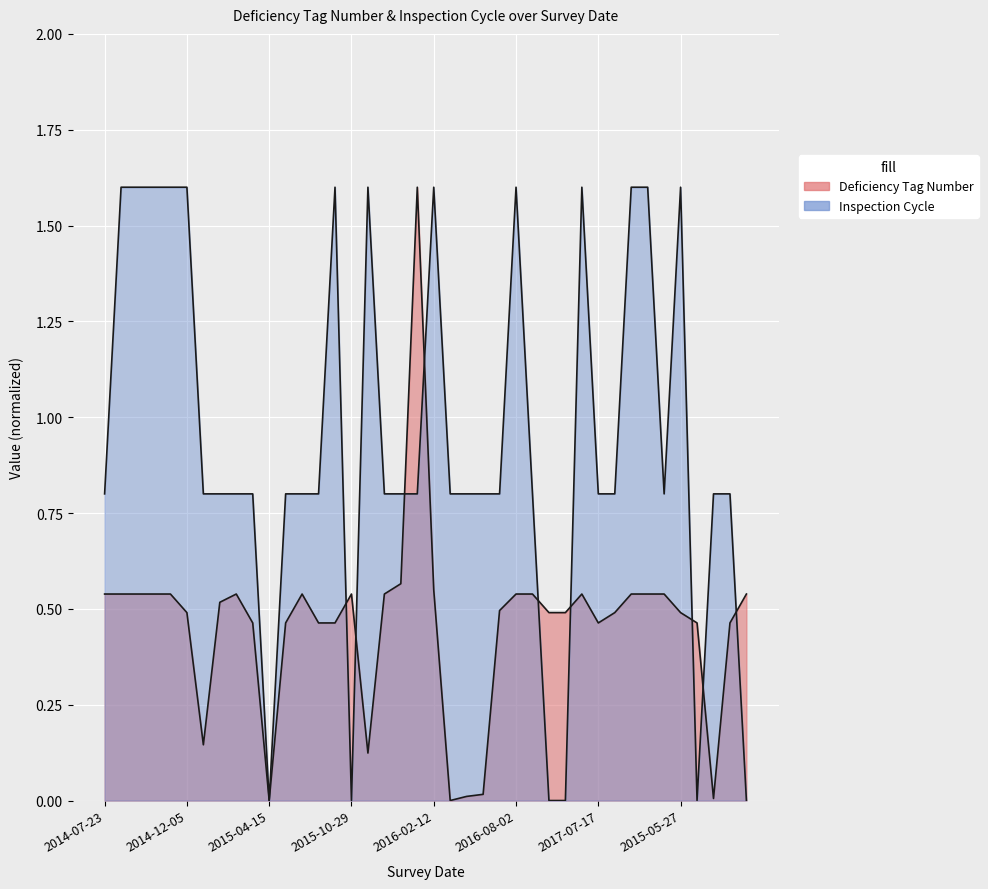

What is the label of the 18th point from the right?

2016-03-03